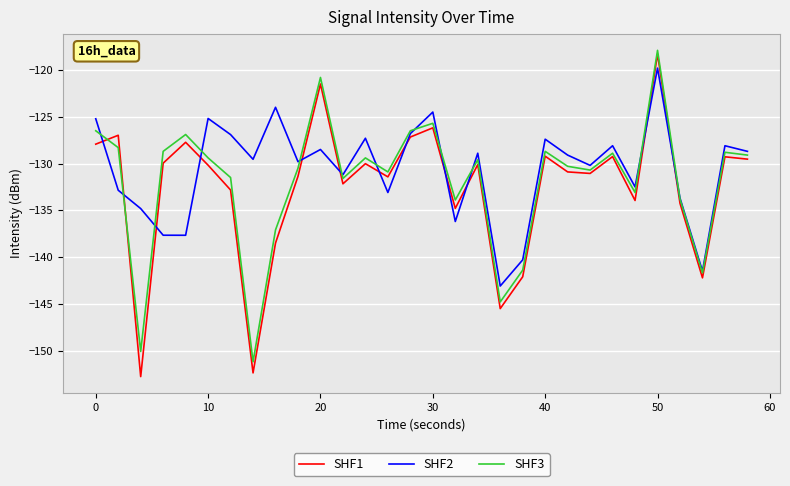

Which series has the largest range (max minus min)?

SHF1